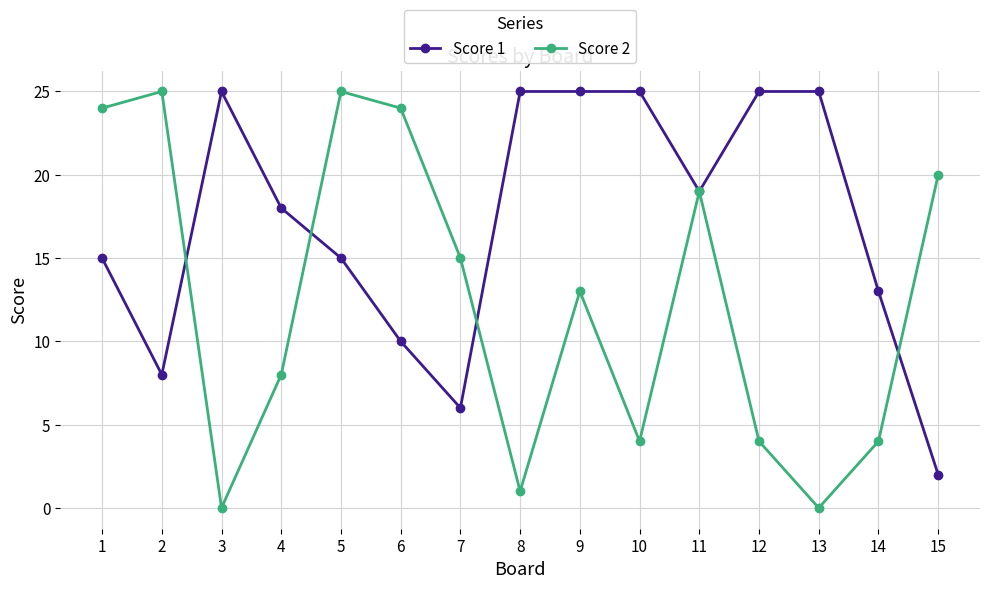

At which label does Score 1 first exceed 18?

3